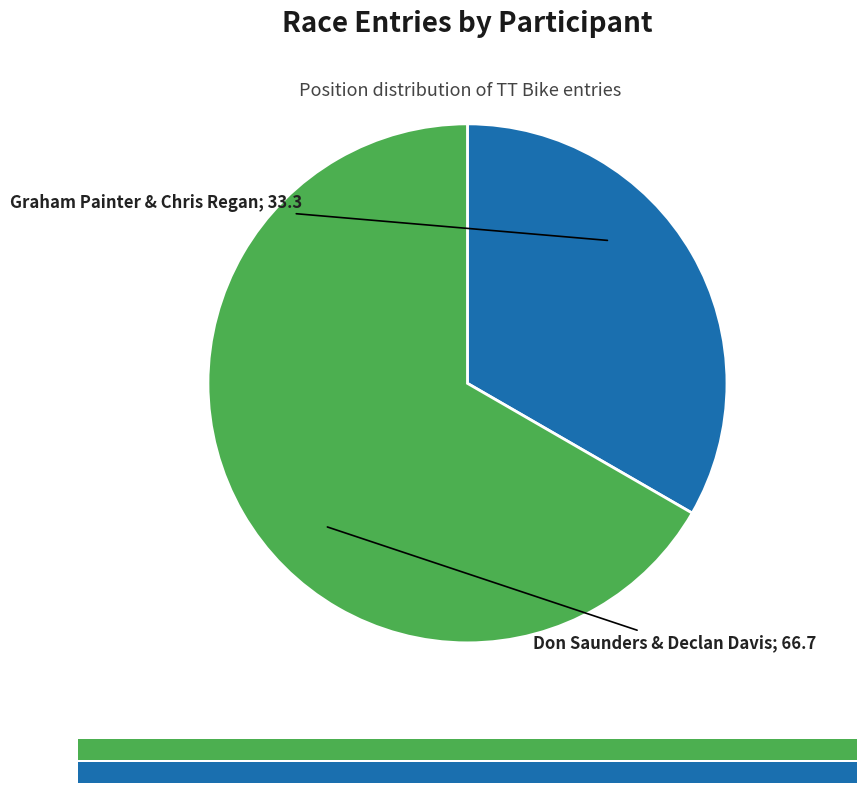

Does any single category account for the majority?

Yes